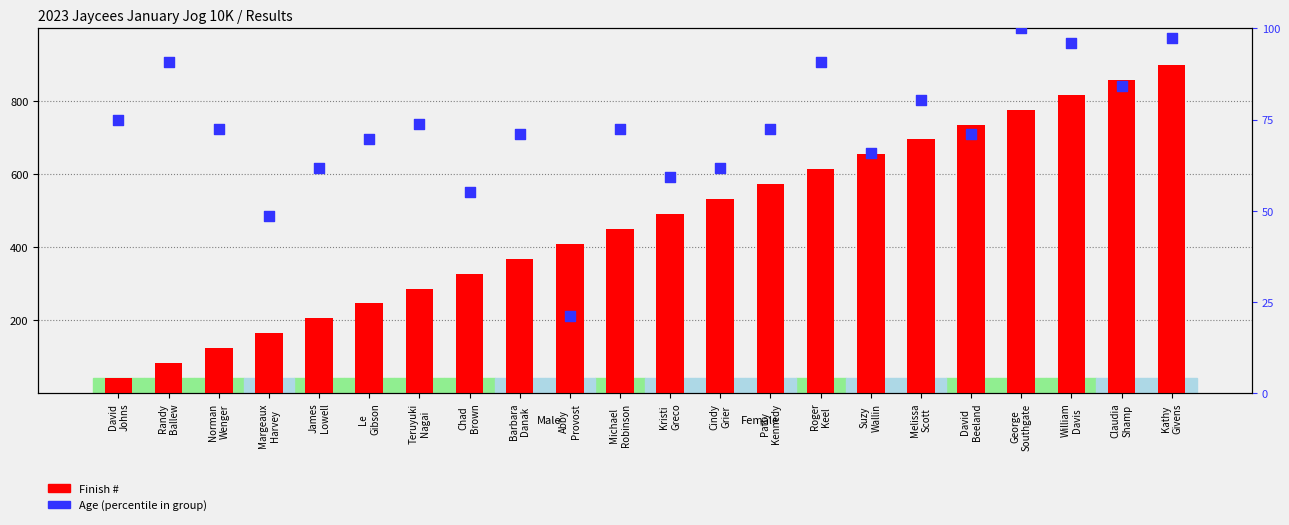

At how many categories does at least one series exceed 360?

14